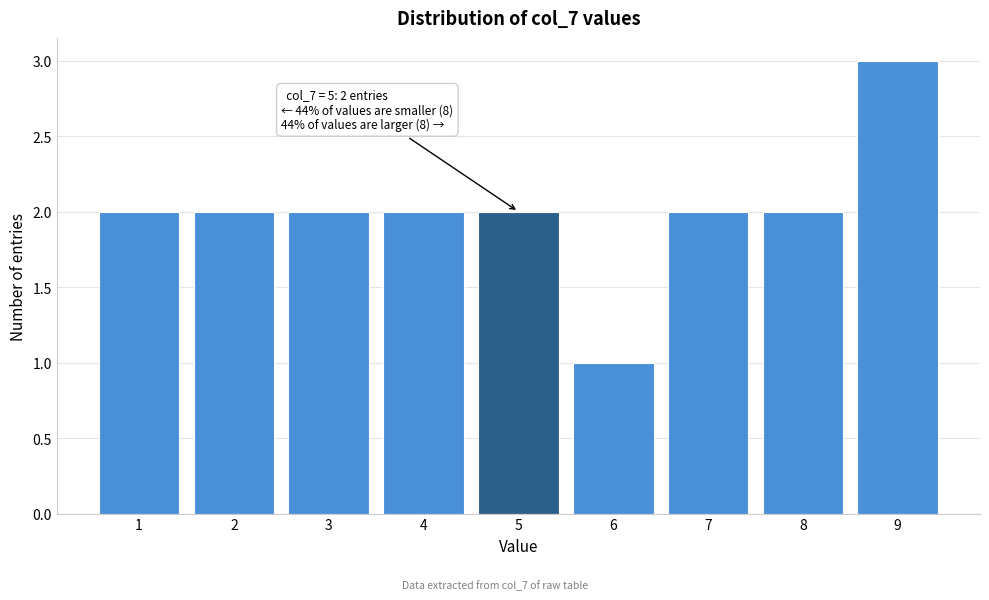

Which range on the x-axis has the tallest bar?

8.5 to 9.5